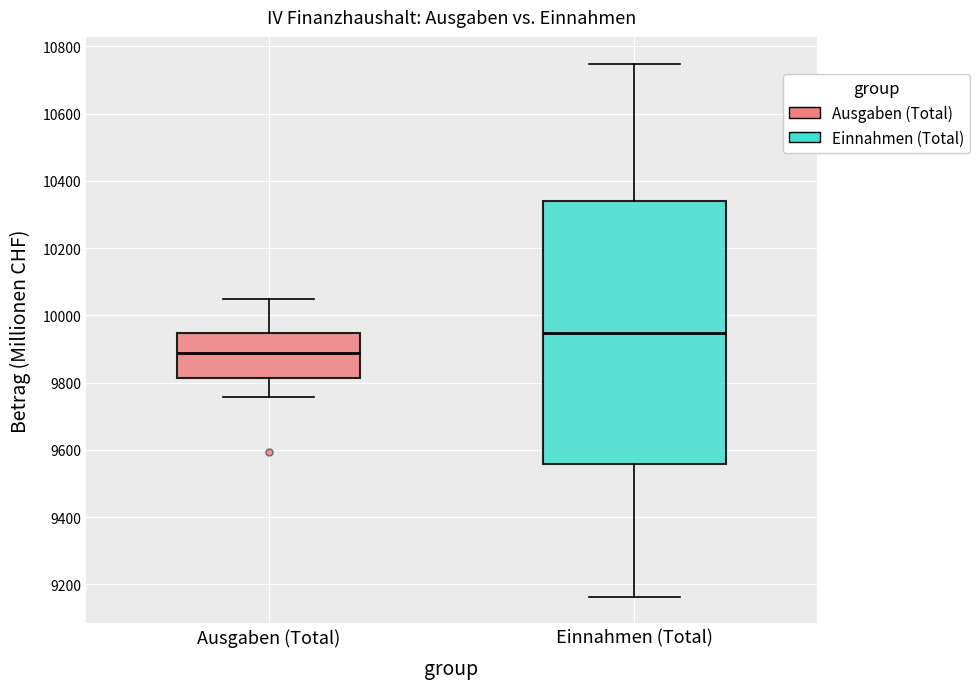

Reading left to right, transcribe this box plot: for each box, give where its median line is, the range the box spans, and where its two whiskers end, as read against the y-axis. The values are not printed on the chart, so give them approximately, as read against the axis.

Ausgaben (Total): median 9880, box 9820 to 9940, whiskers 9760 to 10060
Einnahmen (Total): median 9940, box 9560 to 10340, whiskers 9160 to 10740